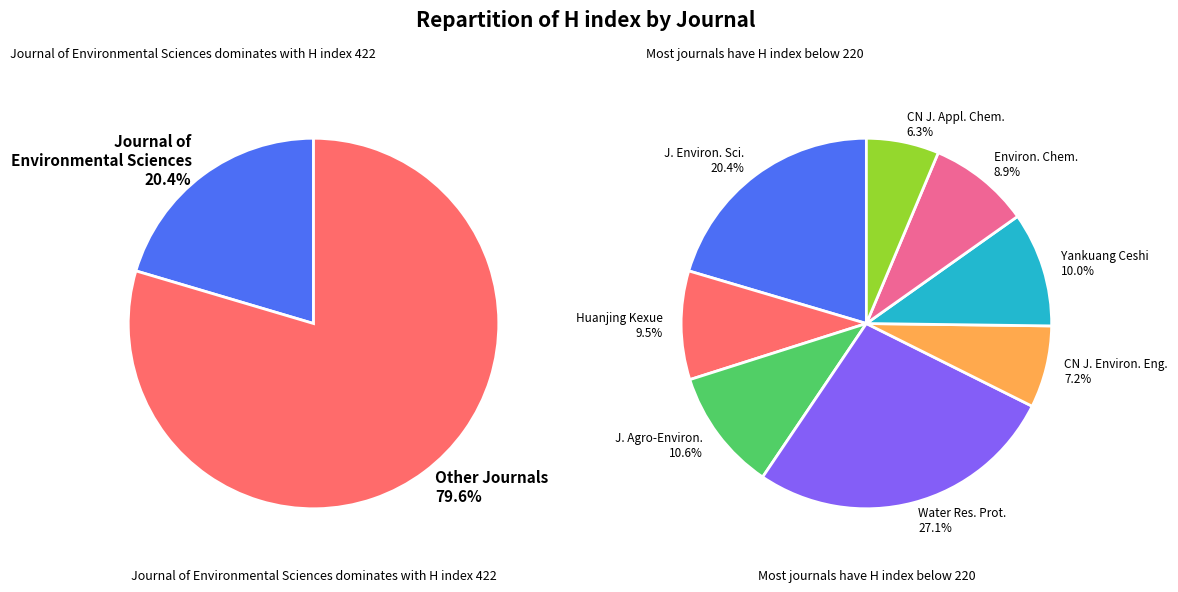

To the nearest percent, what is the difference between the largest and smallest slice percentages?

21%